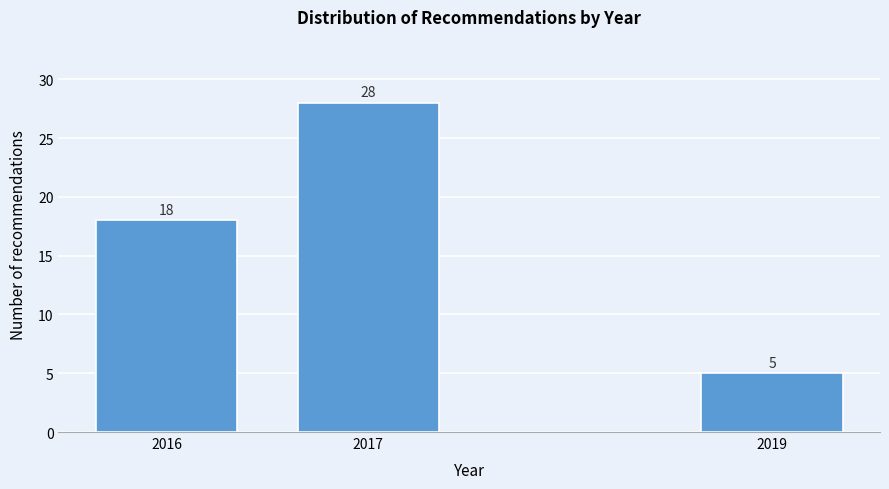

Reading left to right, list all the values displayed in this chart.

18	28	5